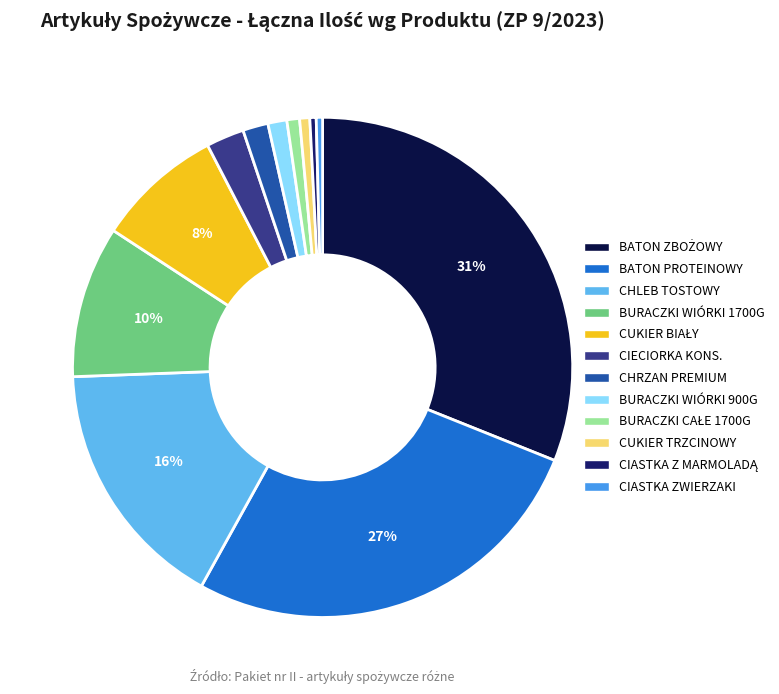

To the nearest percent, what is the difference between the largest and smallest slice percentages?

31%